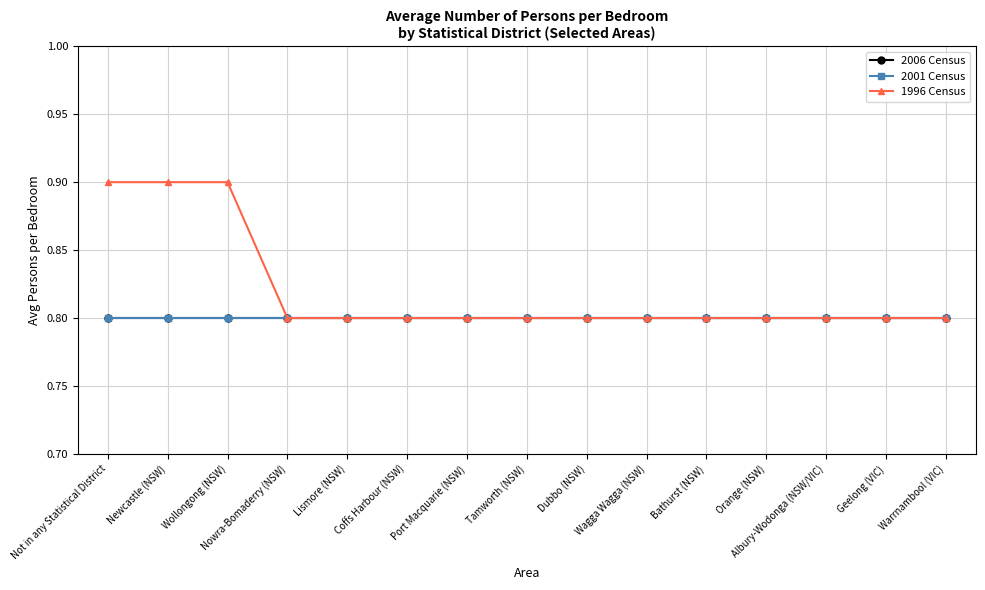

Does the chart have visible grid lines?

Yes